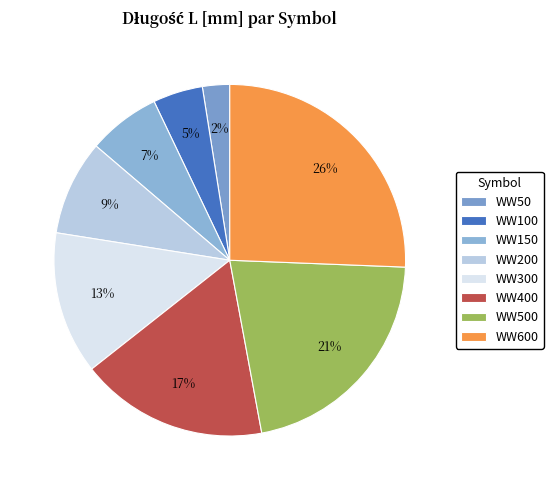

Is there any slice that represents more than half of the pie?

No